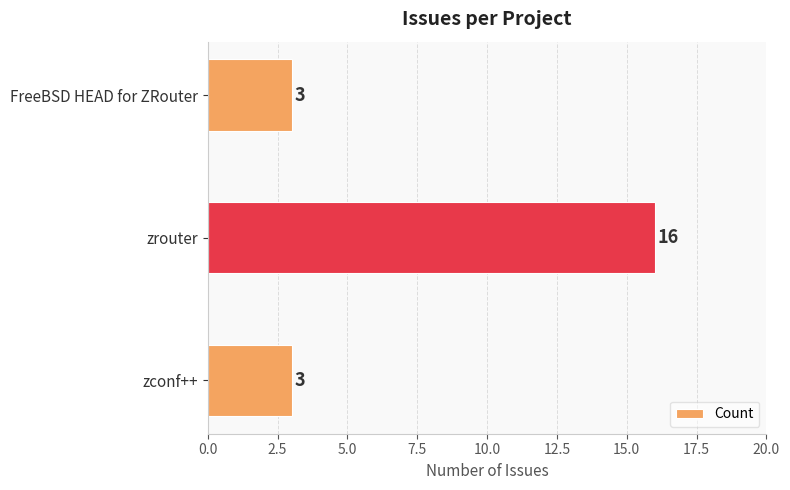

Reading bottom to top, extract all data points from this chart.

zconf++=3	zrouter=16	FreeBSD HEAD for ZRouter=3